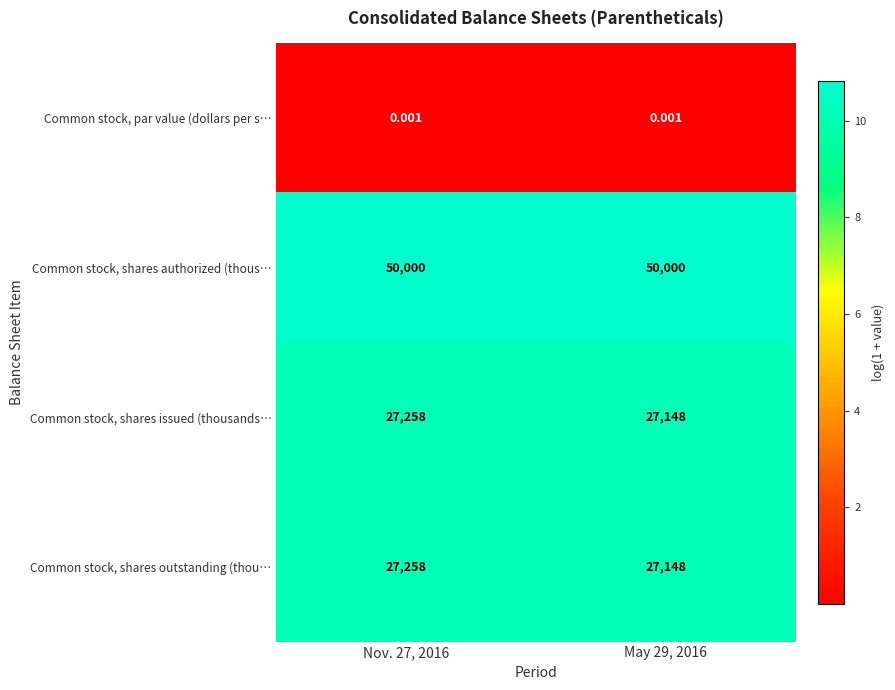

Is the value of Common stock, shares authorized (thous… at May 29, 2016 greater than the value of Common stock, shares outstanding (thou… at May 29, 2016?

Yes